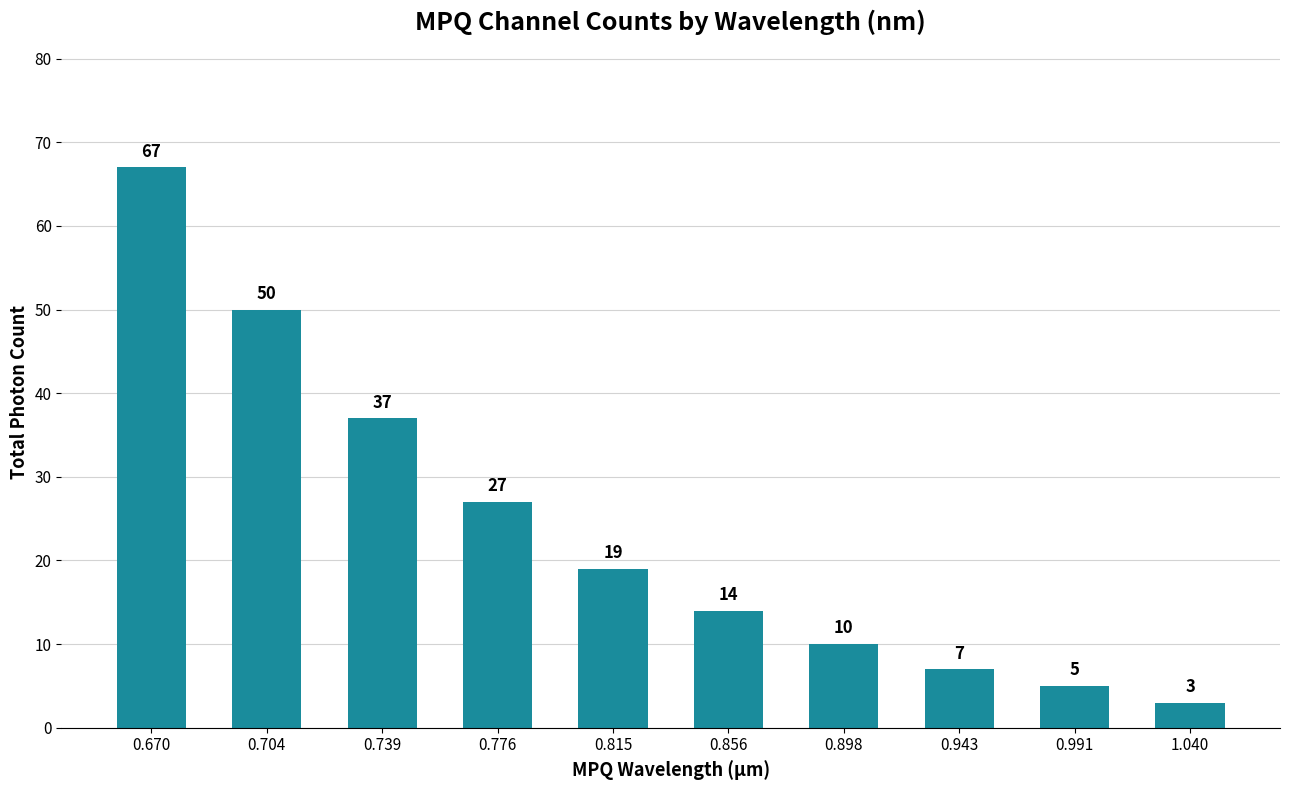

Rank the categories by value from lowest to highest.

1.040, 0.991, 0.943, 0.898, 0.856, 0.815, 0.776, 0.739, 0.704, 0.670